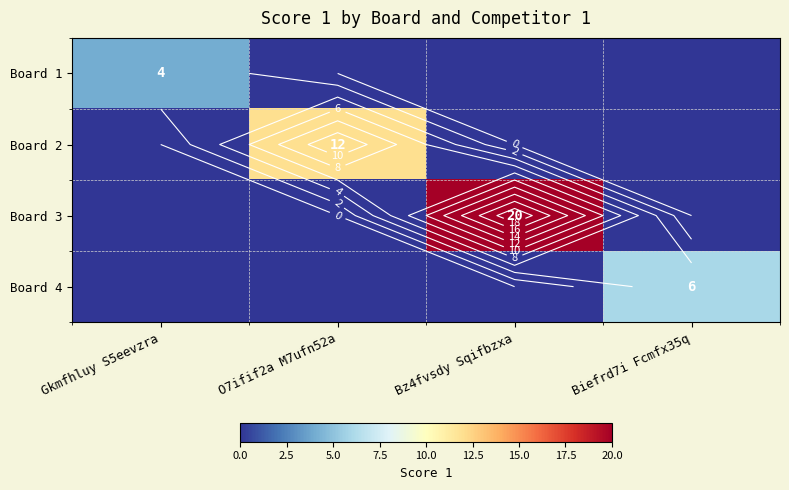

What is the difference between the maximum and minimum values in the Board 2 series?

12